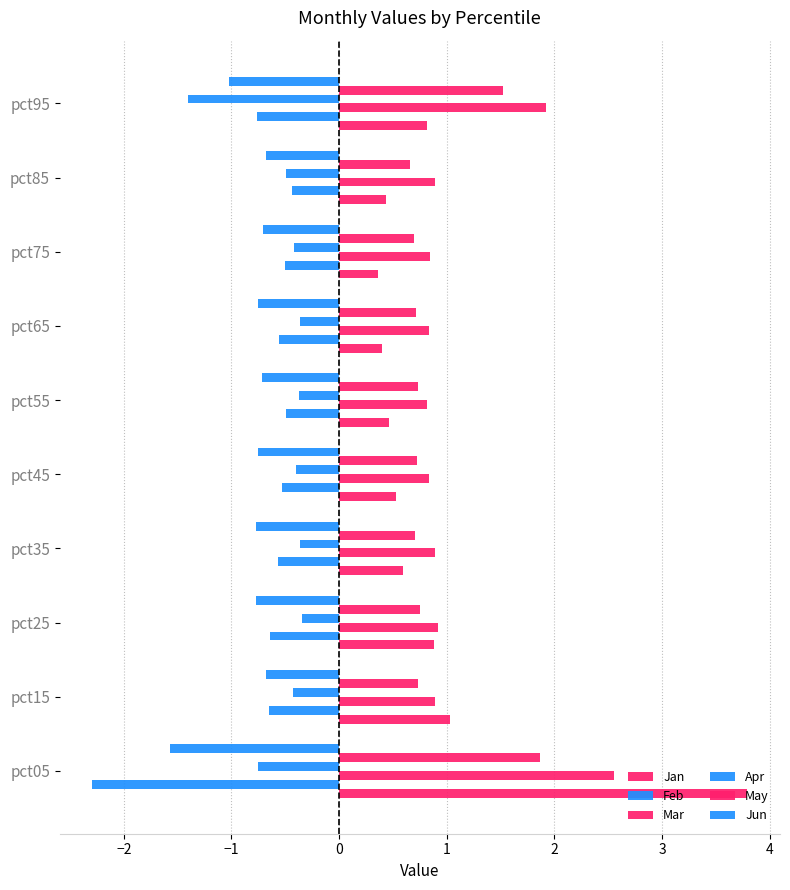

What is the lowest value of the May series?

0.7